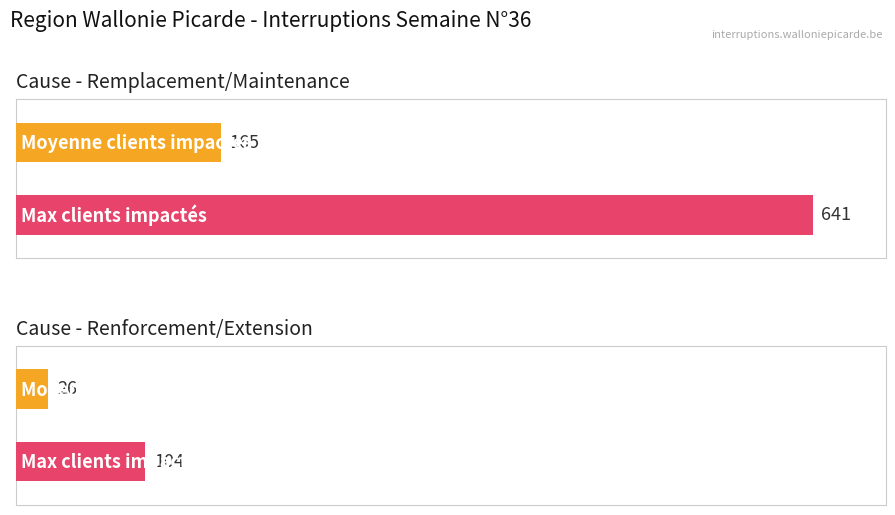

The value of Nombre de clients impactés at Renforcement/Extension (LESSINES-1) is 24. True or false?

False